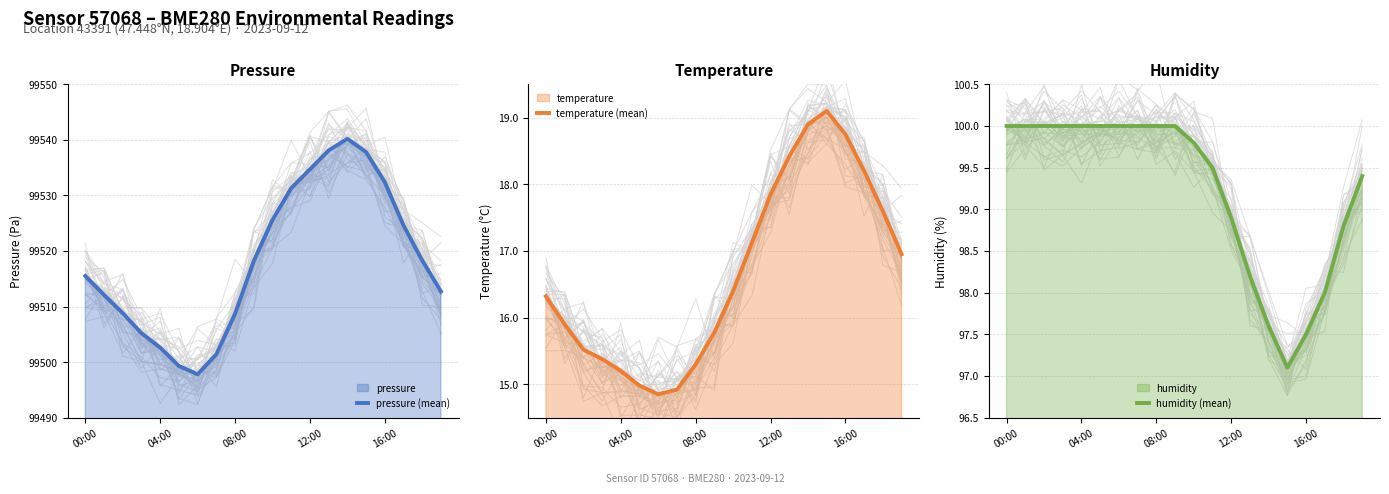

What is the lowest value of the temperature (mean) series?

14.8